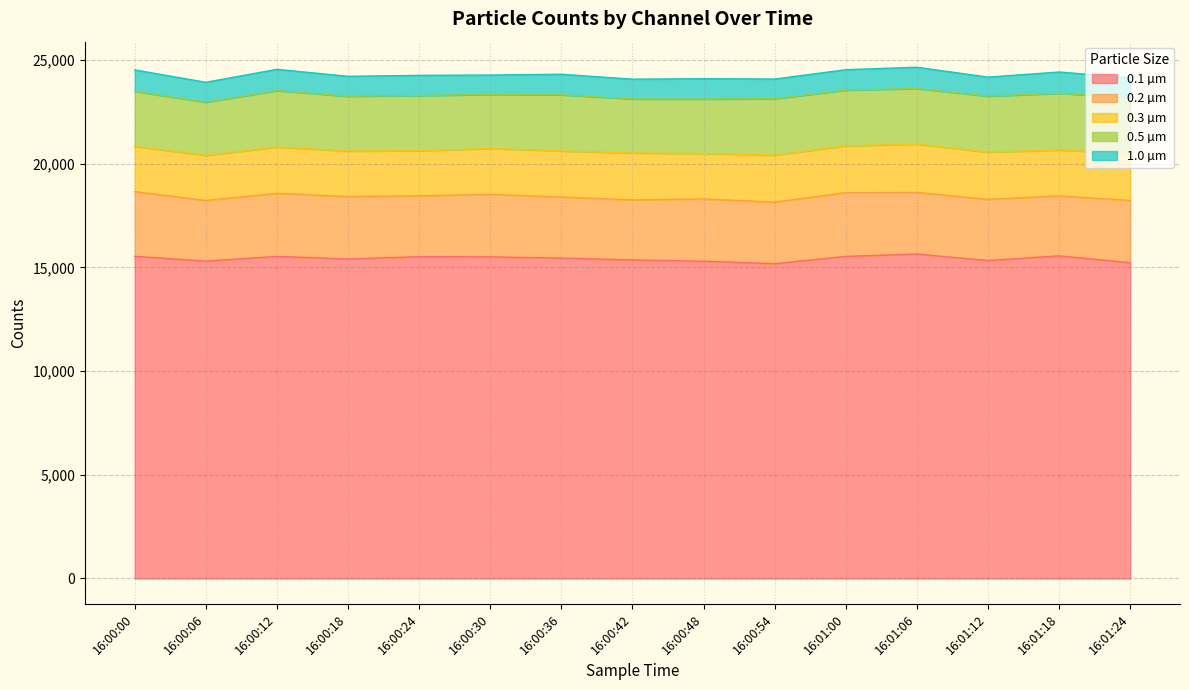

How many series are shown in this chart?

5